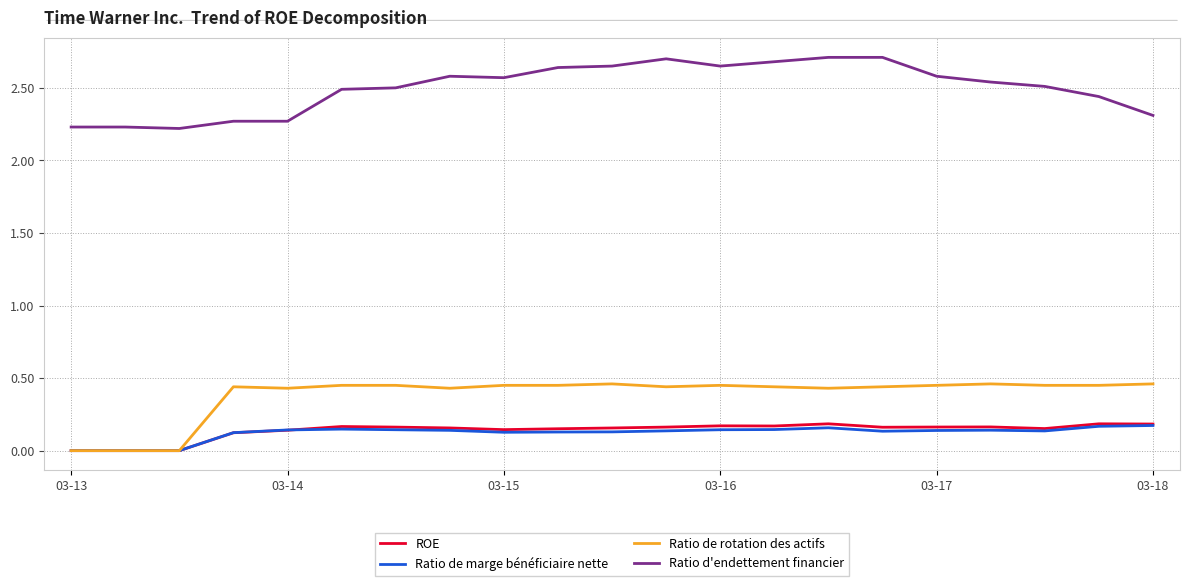

True or false: Ratio d'endettement financier and ROE intersect in this chart.

False